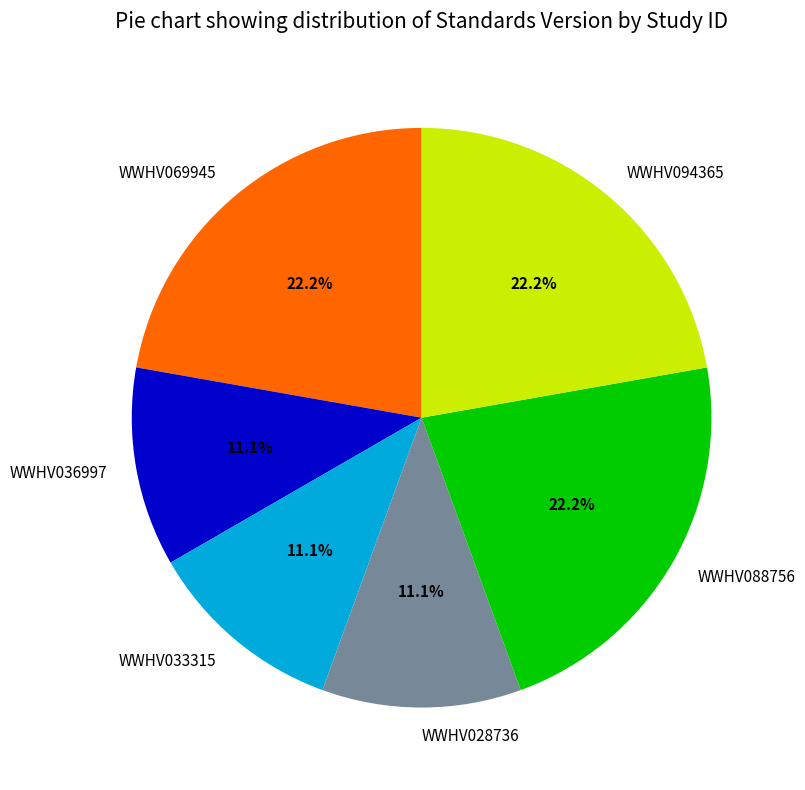

The WWHV036997 slice represents 1% of the pie. True or false?

False